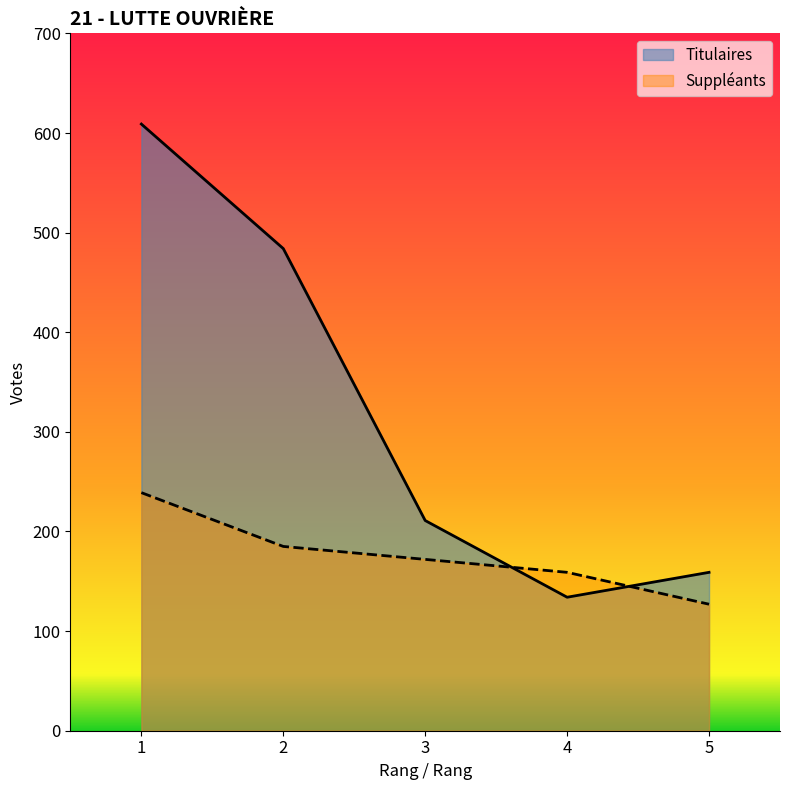

What is the sum of the Titulaires values at 5 and 2?

643